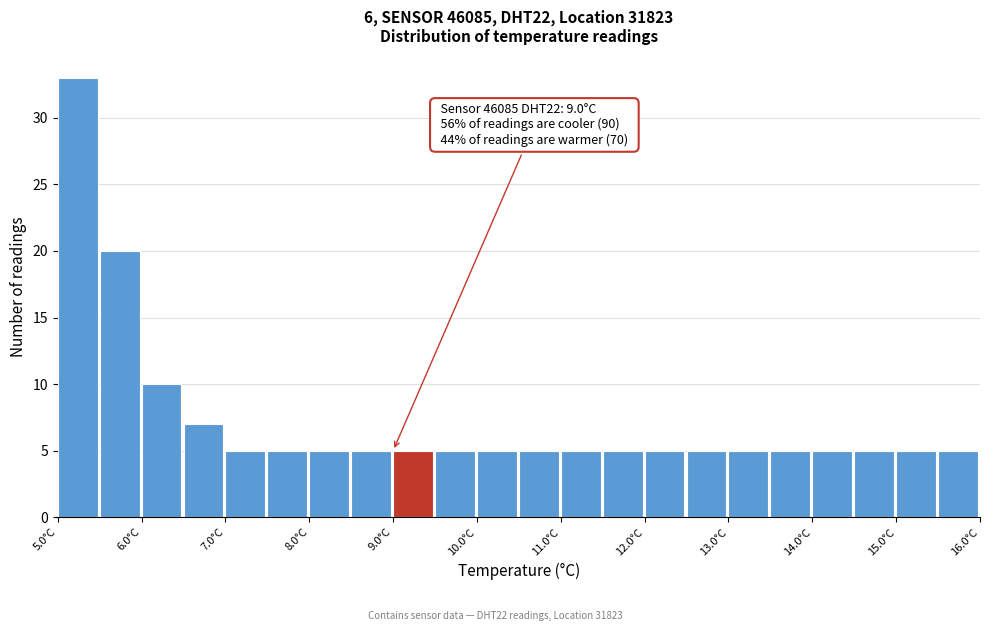

Which range on the x-axis has the tallest bar?

5.0 to 5.5